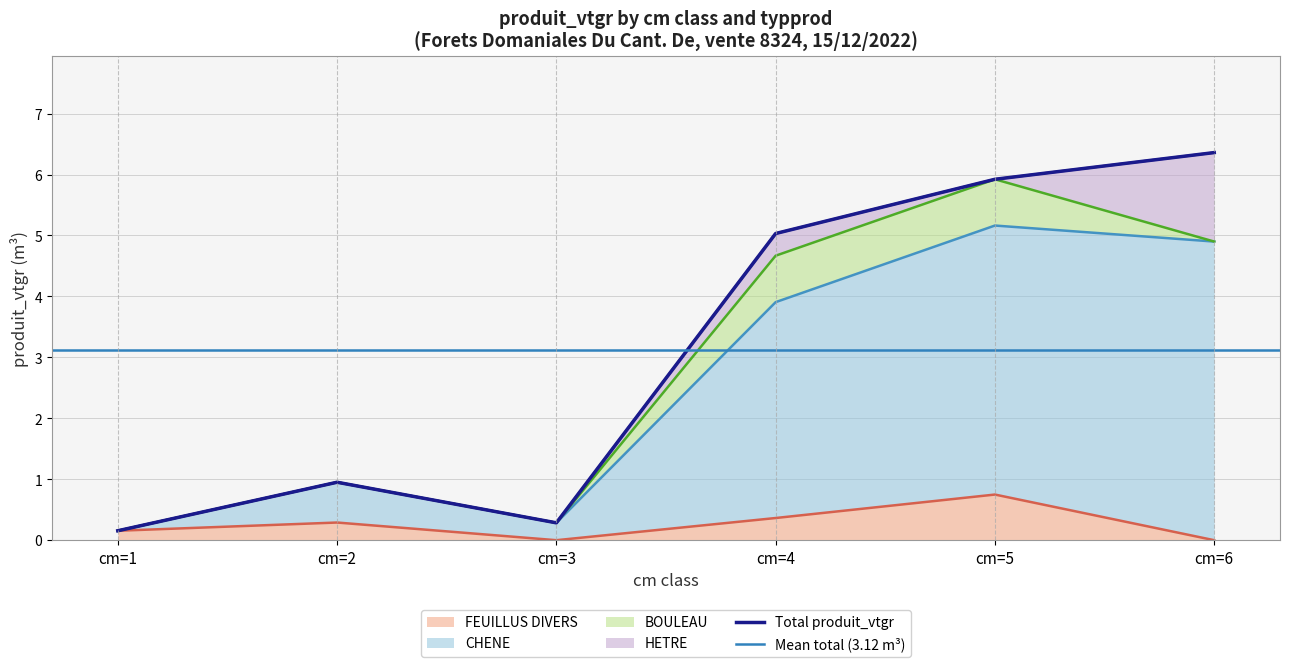

What is the difference between the highest and lowest values at cm=4?

4.7